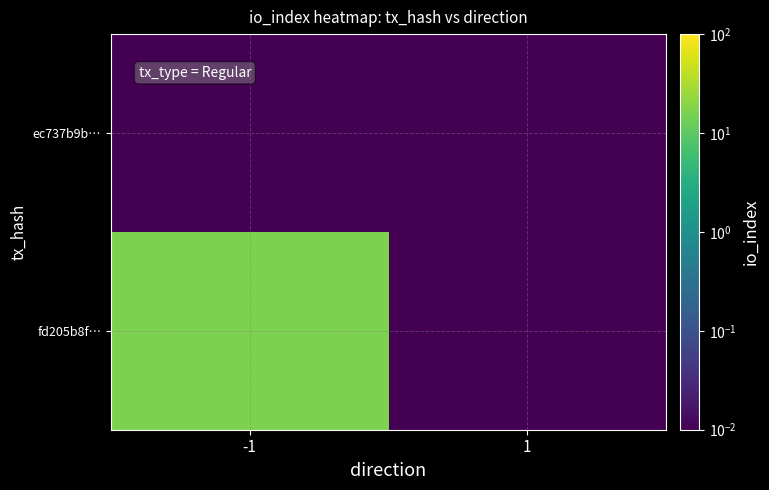

List the series in order of their peak value, highest first.

fd205b8f…, ec737b9b…